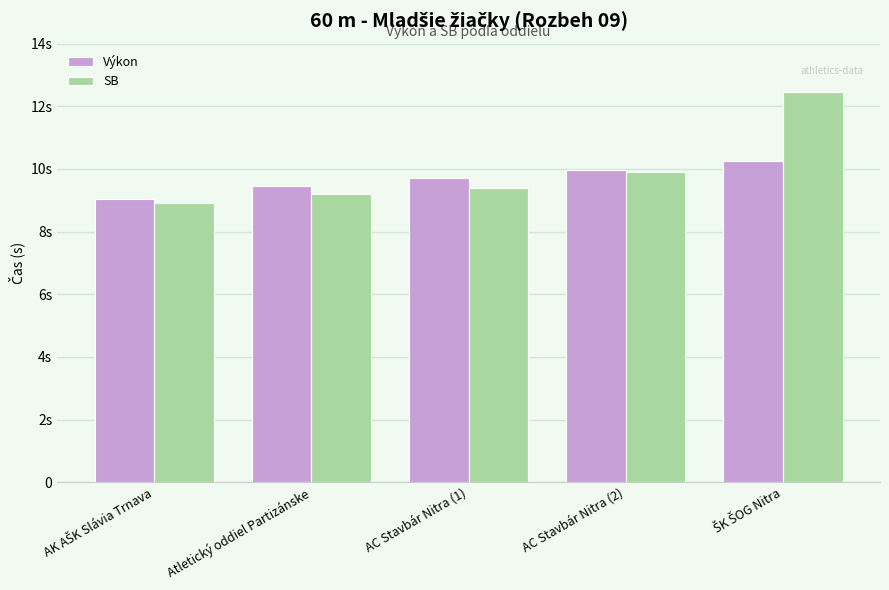

Rank the categories by SB value from highest to lowest.

ŠK ŠOG Nitra, AC Stavbár Nitra (2), AC Stavbár Nitra (1), Atletický oddiel Partizánske, AK AŠK Slávia Trnava